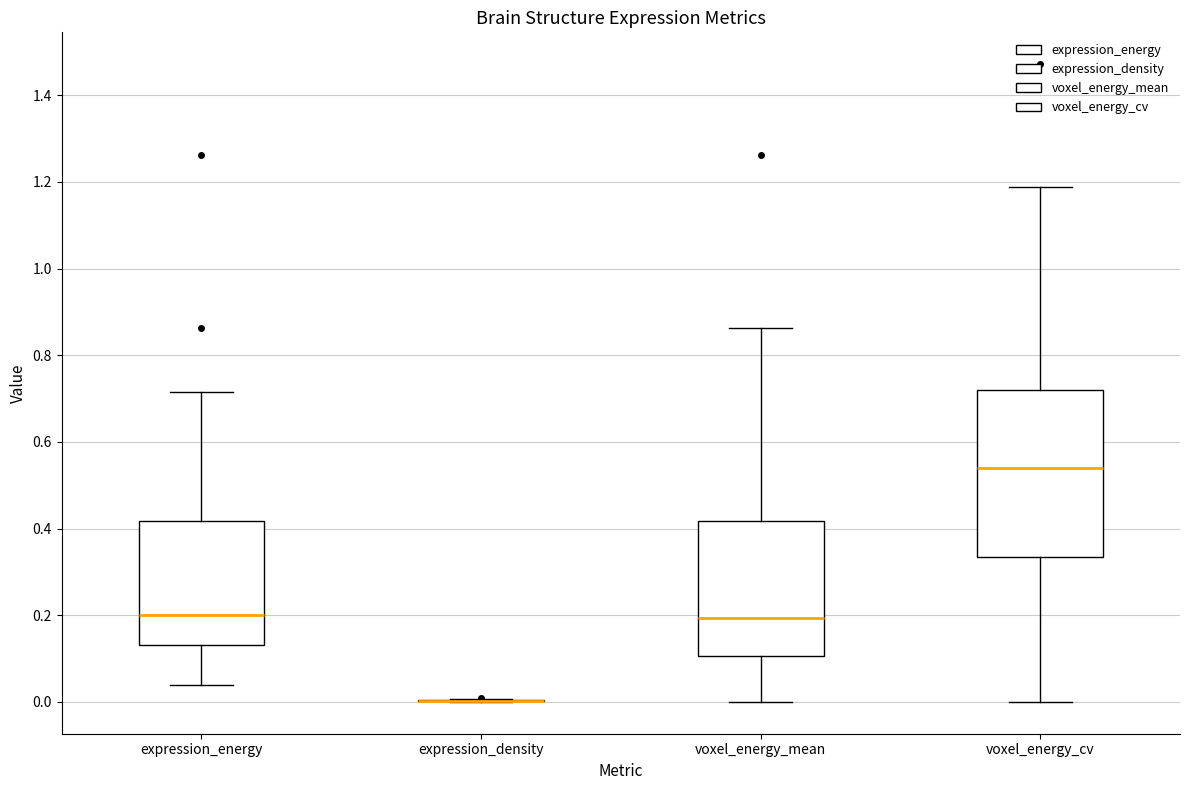

Comparing the boxes themselves (not the whiskers), which one is the tallest?

voxel_energy_cv